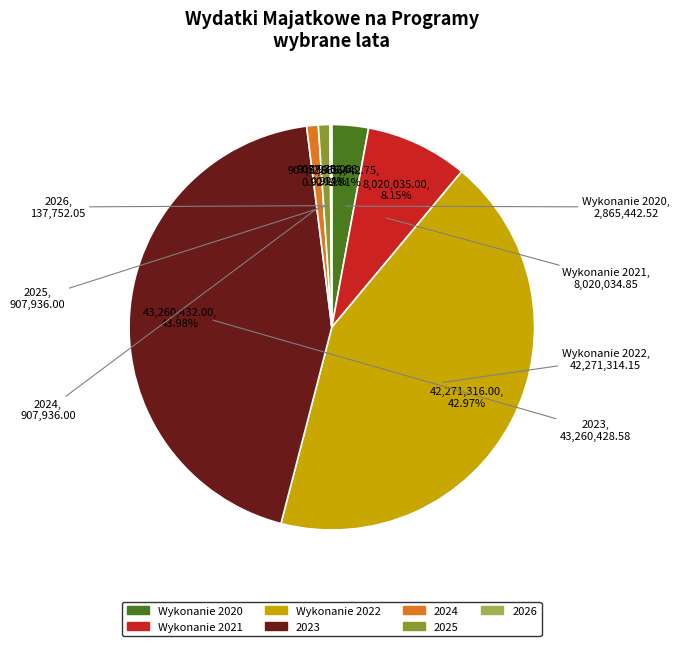

Approximately how many times larger is the value at 2023 compared to Wykonanie 2022?

1.0